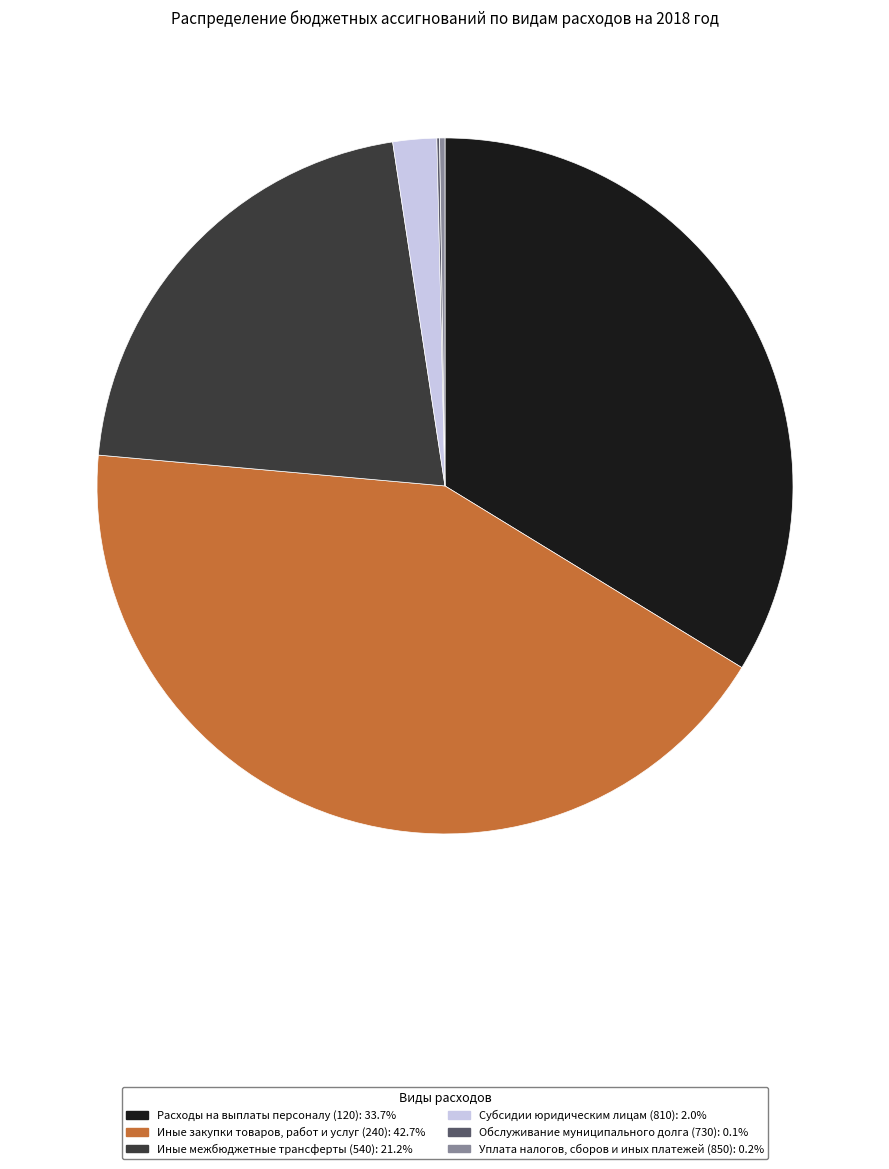

Which category has the biggest portion of the pie?

Иные закупки товаров, работ и услуг (240)